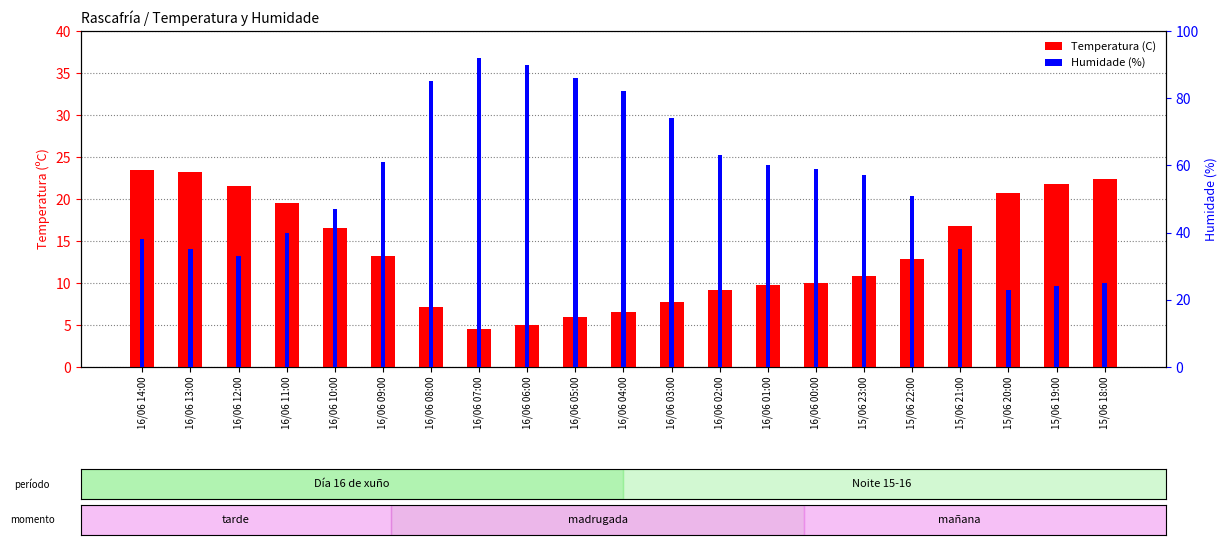

At which label does Humidade (%) reach its peak?

16/06 07:00